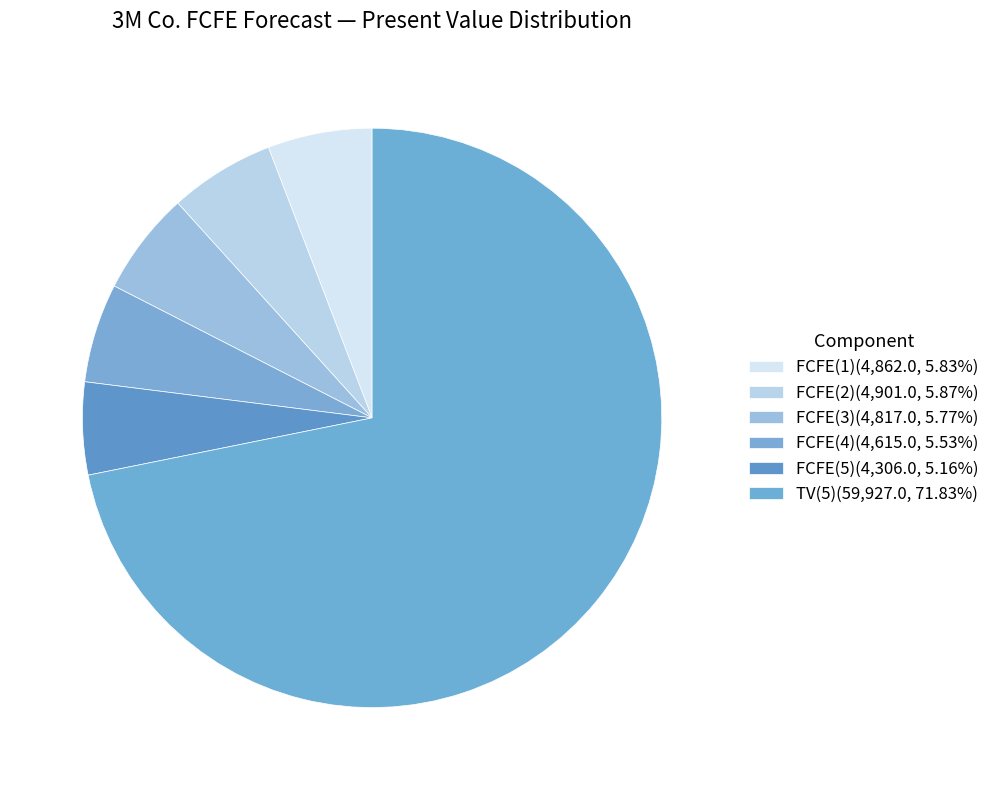

Approximately how many times larger is the value at TV(5) compared to FCFE(3)?

12.4